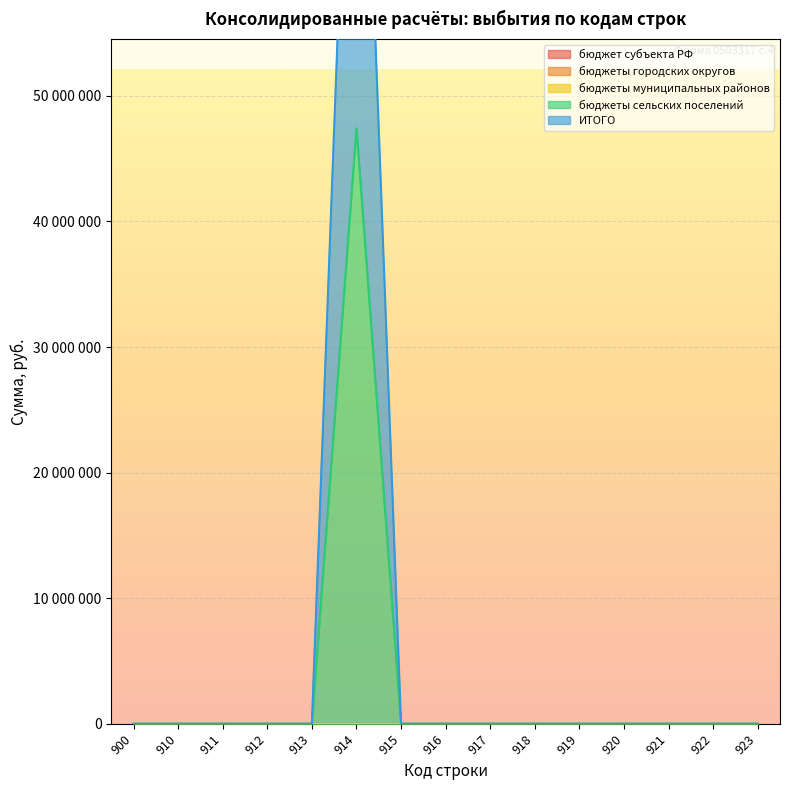

Between 913 and 917, which series saw the biggest shift?

бюджет субъекта РФ